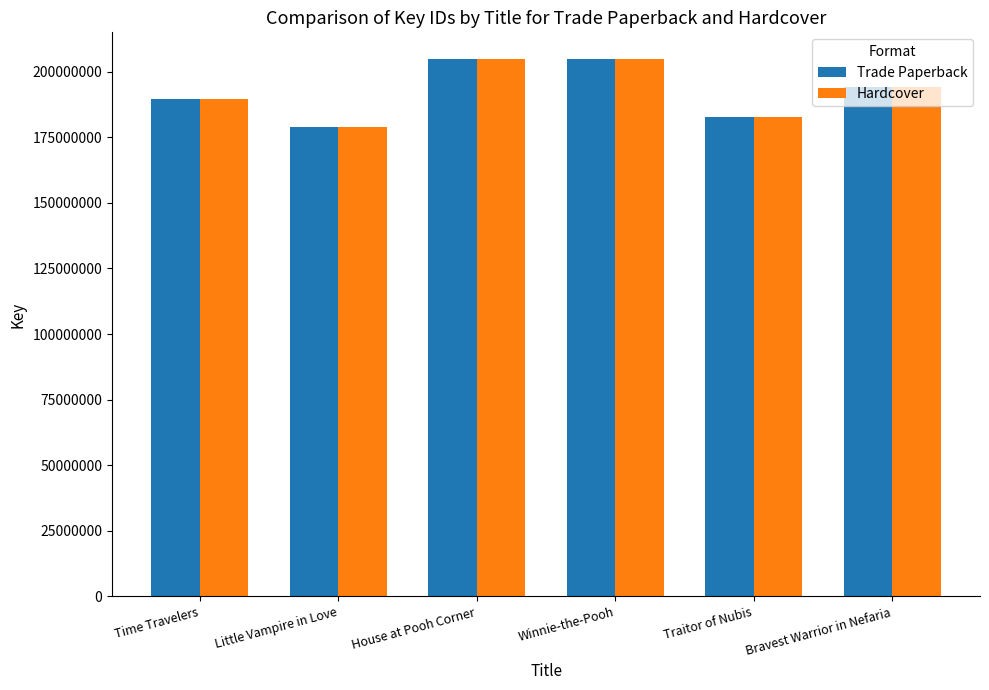

What is the sum of the Hardcover values at Winnie-the-Pooh and Time Travelers?

394259819